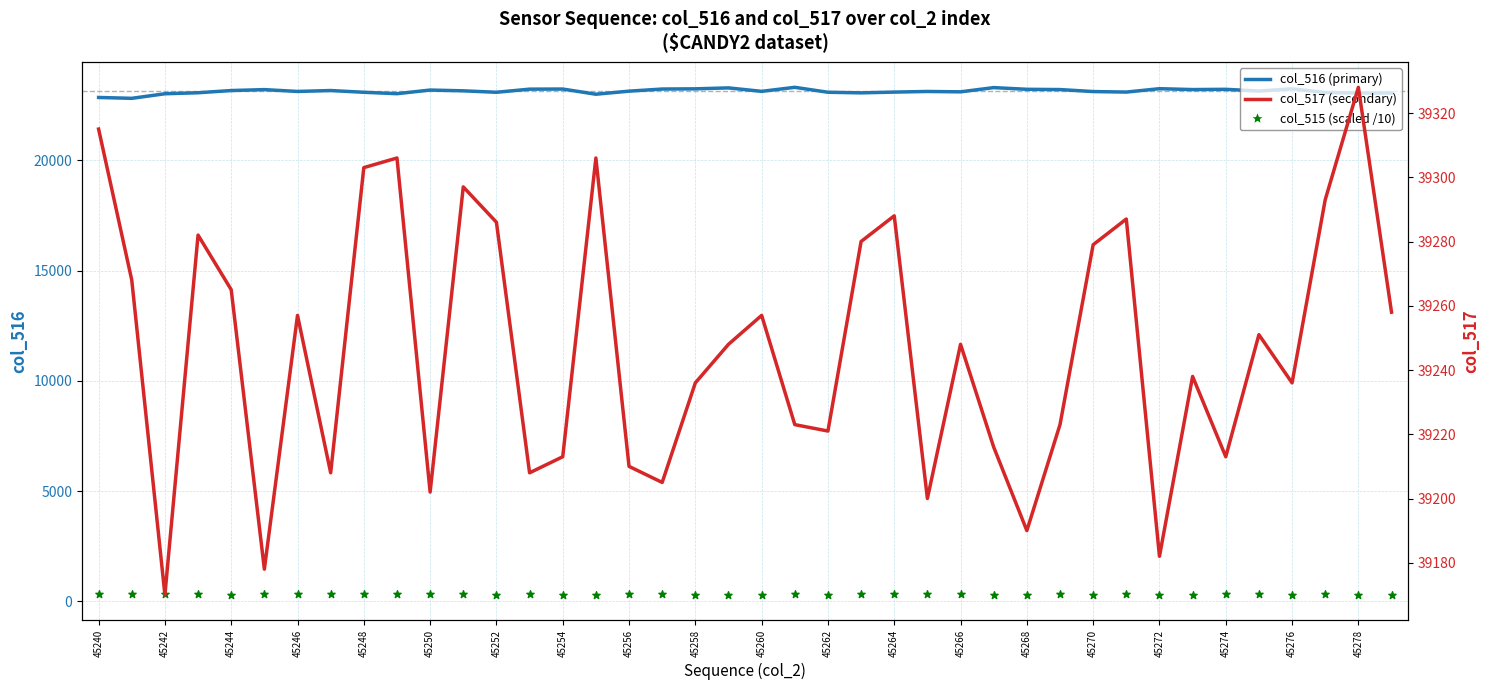

What is the total value across all series at 45254?

62752.3